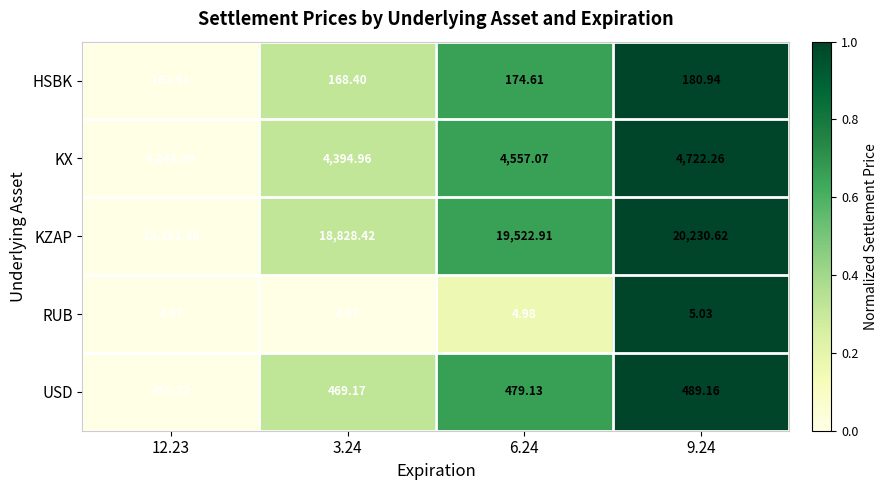

Rank the series at 12.23 from lowest to highest value.

RUB, HSBK, USD, KX, KZAP